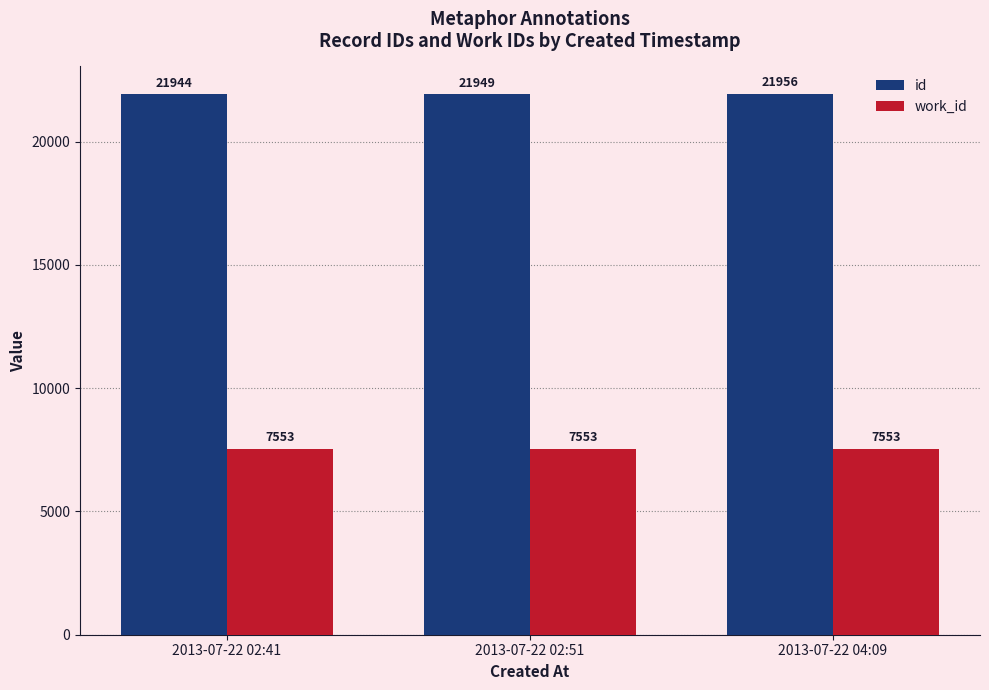

What position from the left is 2013-07-22 04:09?

3